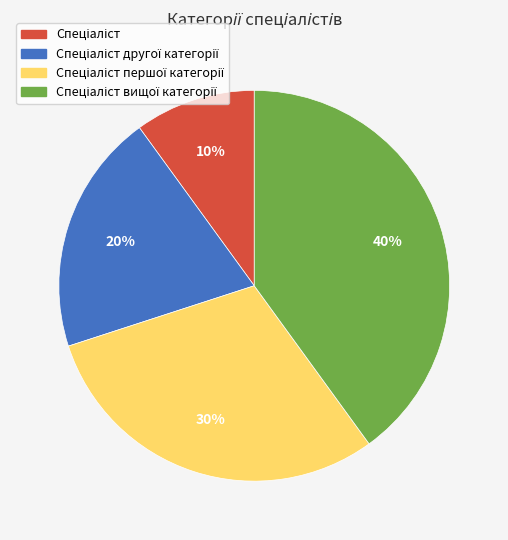

Is there any slice that represents more than half of the pie?

No